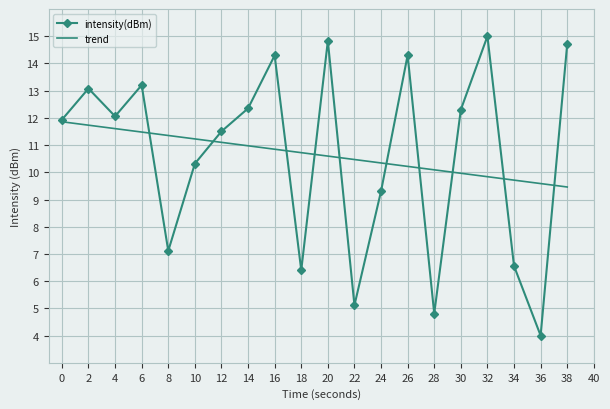

How many interior local valleys does the intensity(dBm) series have?

6